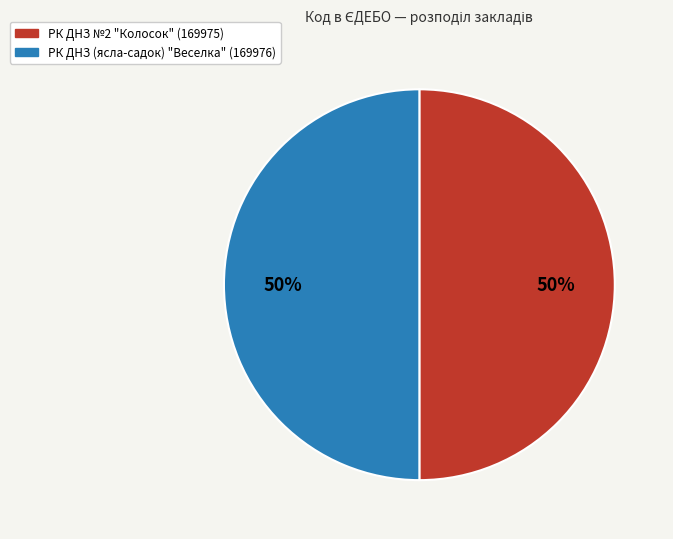

Combined, do РК ДНЗ №2 "Колосок" (169975) and РК ДНЗ (ясла-садок) "Веселка" (169976) account for over 50%?

Yes